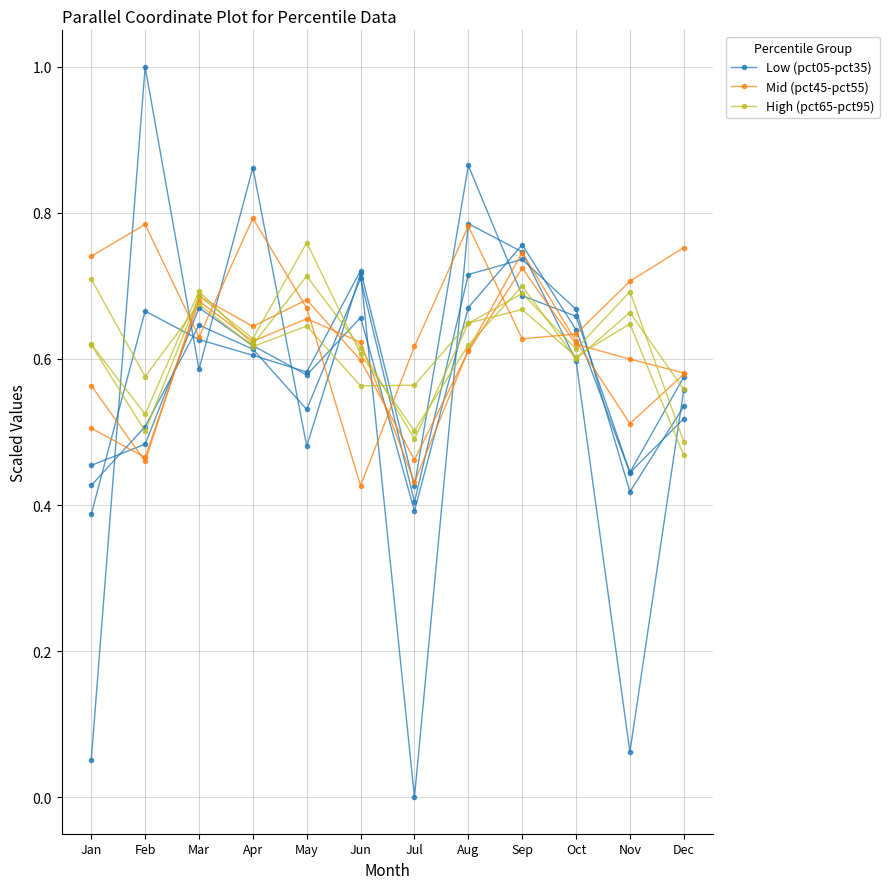

What is the average value of the Low (pct05-pct35) series?

0.5